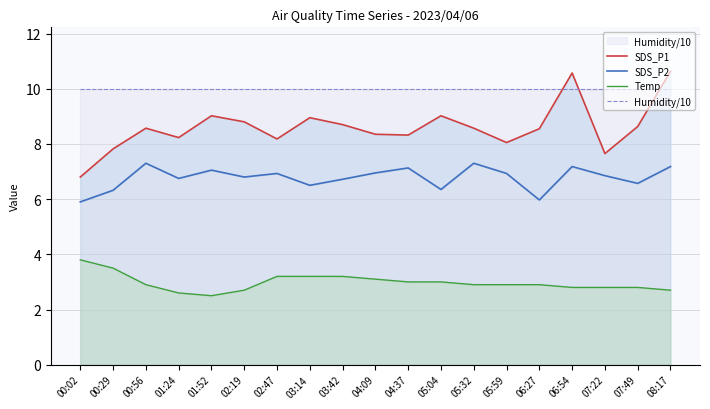

True or false: SDS_P1 and SDS_P2 cross at least once.

False